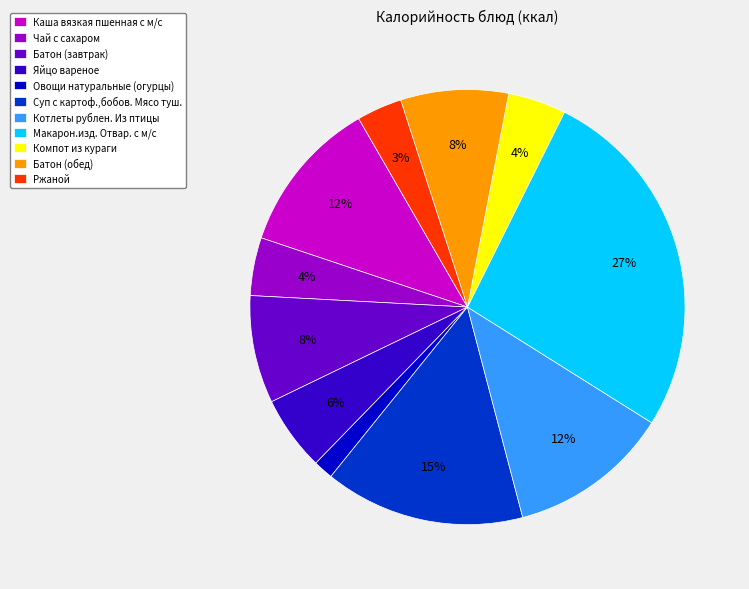

How many slices are in this pie chart?

11